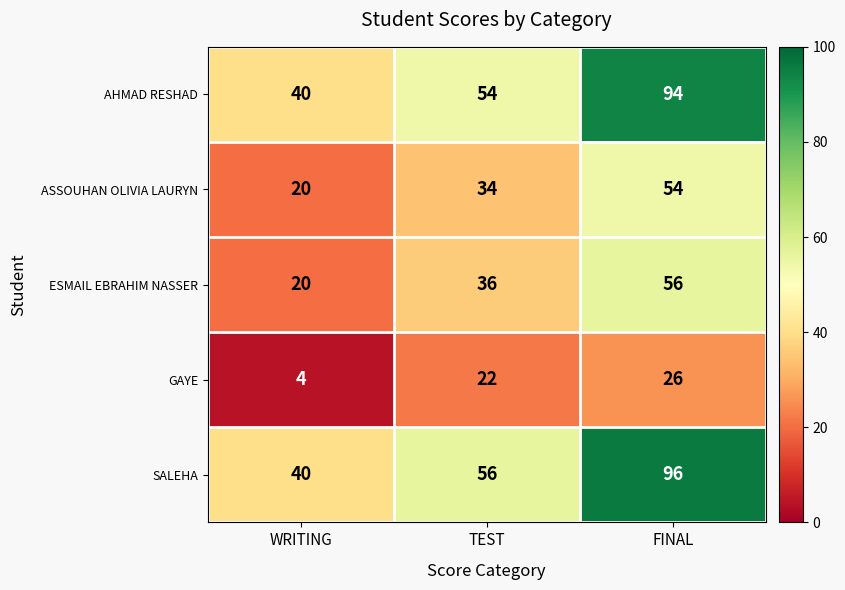

How many data points does each series have?

3